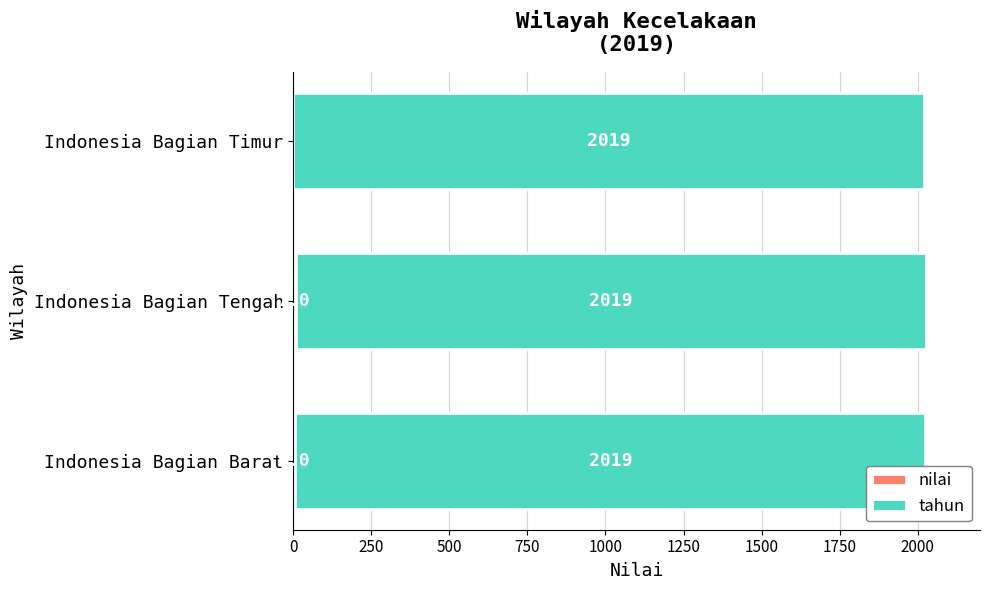

At which category is the sum across all series the highest?

Indonesia Bagian Tengah